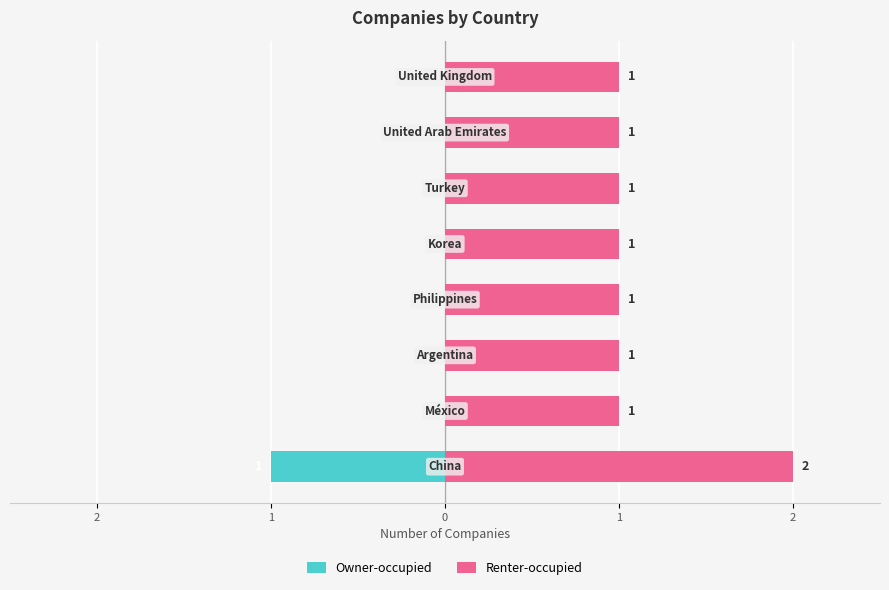

What is the smallest value displayed?

-1